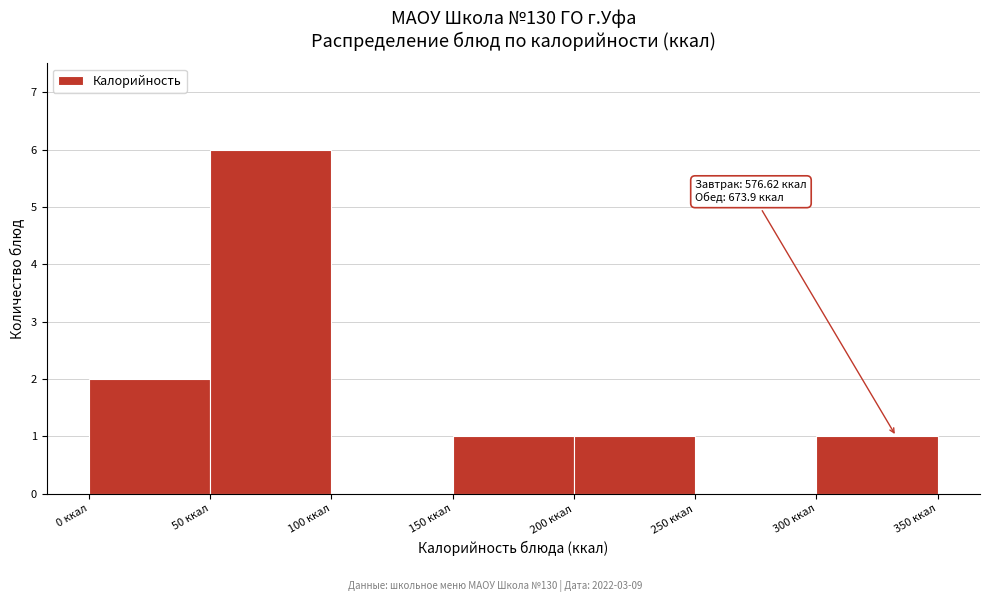

Over which range of the x-axis is the bar tallest?

50 to 100